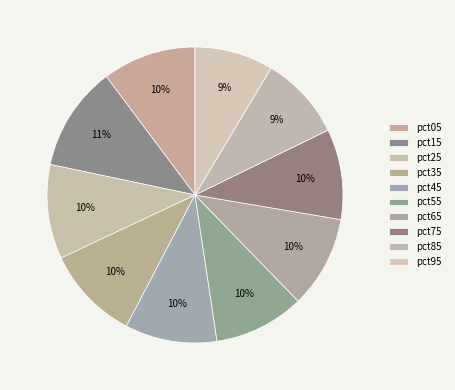

The pct95 slice represents 21% of the pie. True or false?

False